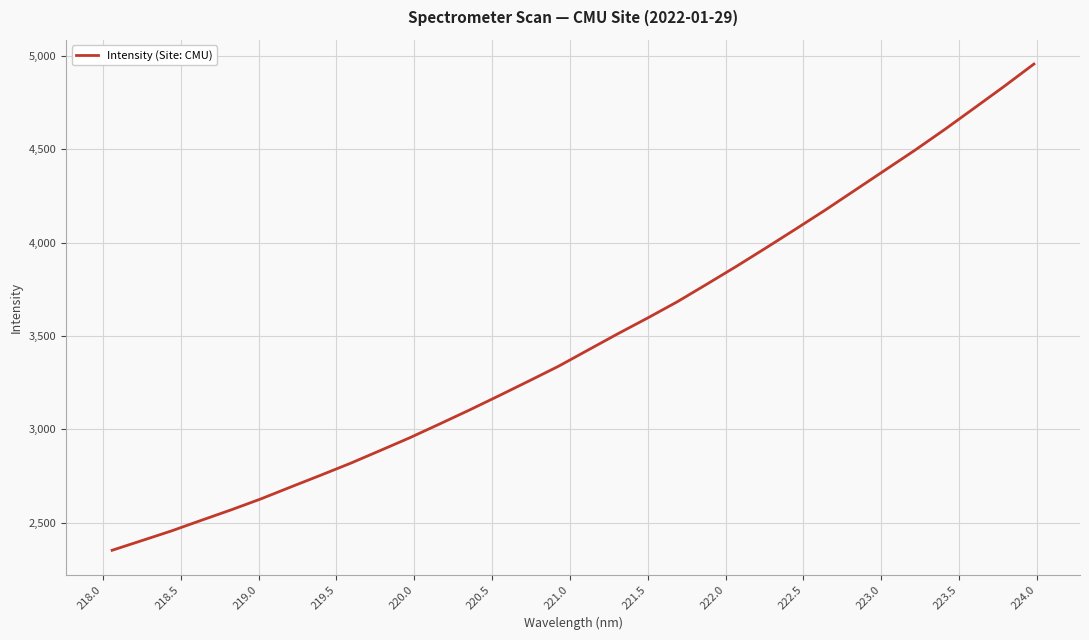

What is the smallest value displayed?

2353.4